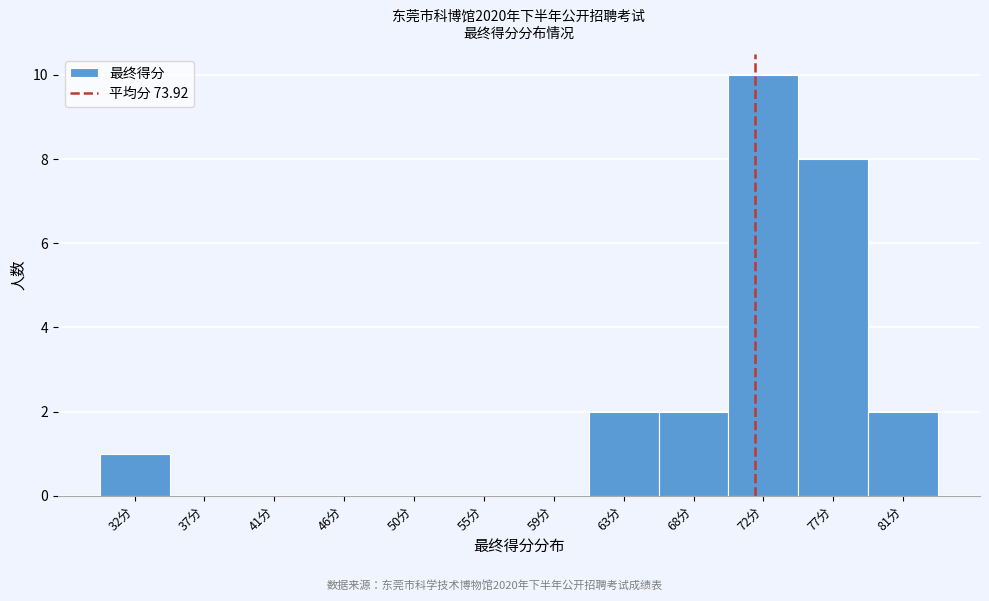

Reading left to right, extract all data points from this chart.

32分=1	37分=0	41分=0	46分=0	50分=0	55分=0	59分=0	63分=2	68分=2	72分=10	77分=8	81分=2